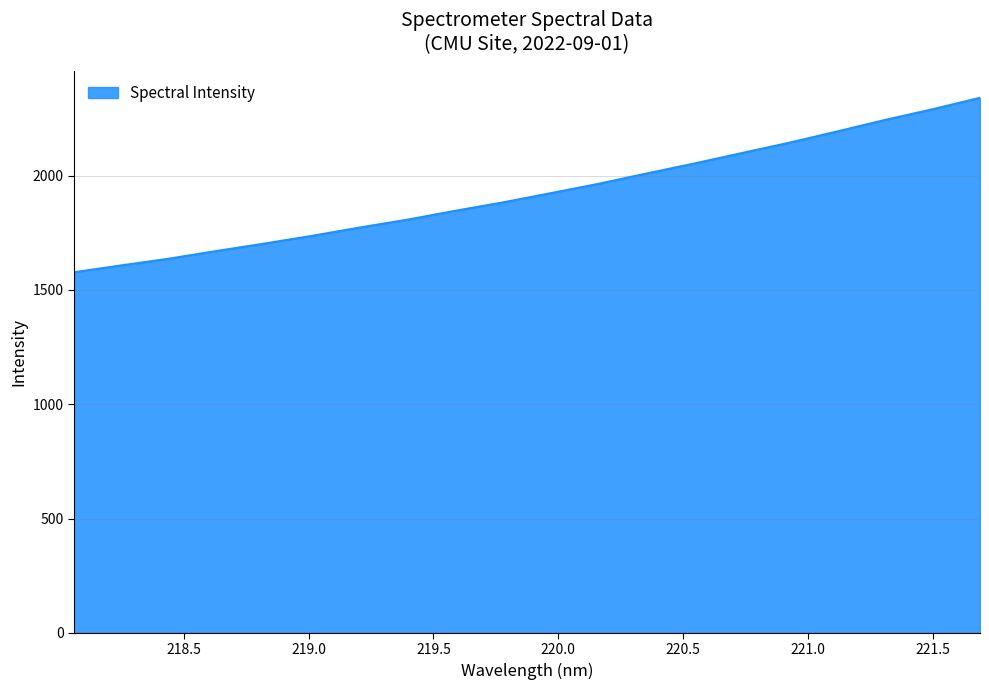

What is the difference between the maximum and minimum values?

763.1